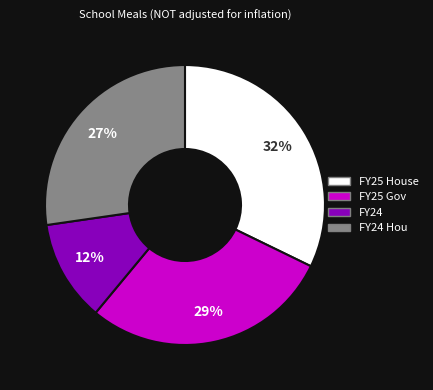

How many slices are in this pie chart?

4